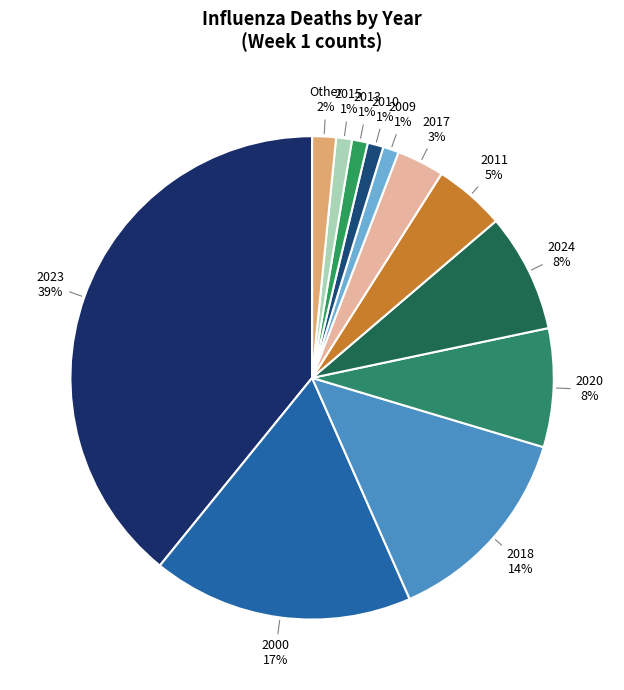

How many segments does this pie chart have?

12